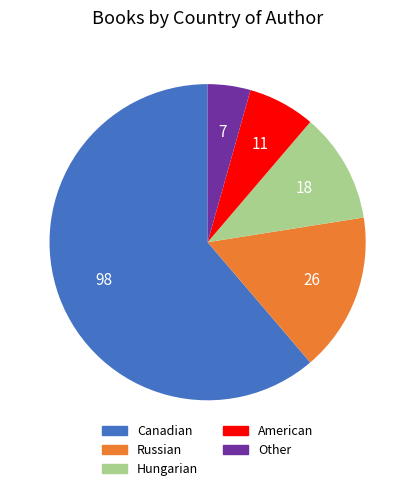

Between Canadian and Hungarian, which is larger?

Canadian